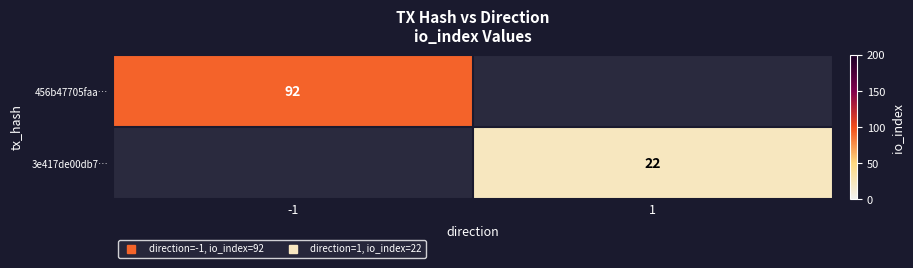

How many values in the 3e417de00db7… series are below 22?

1